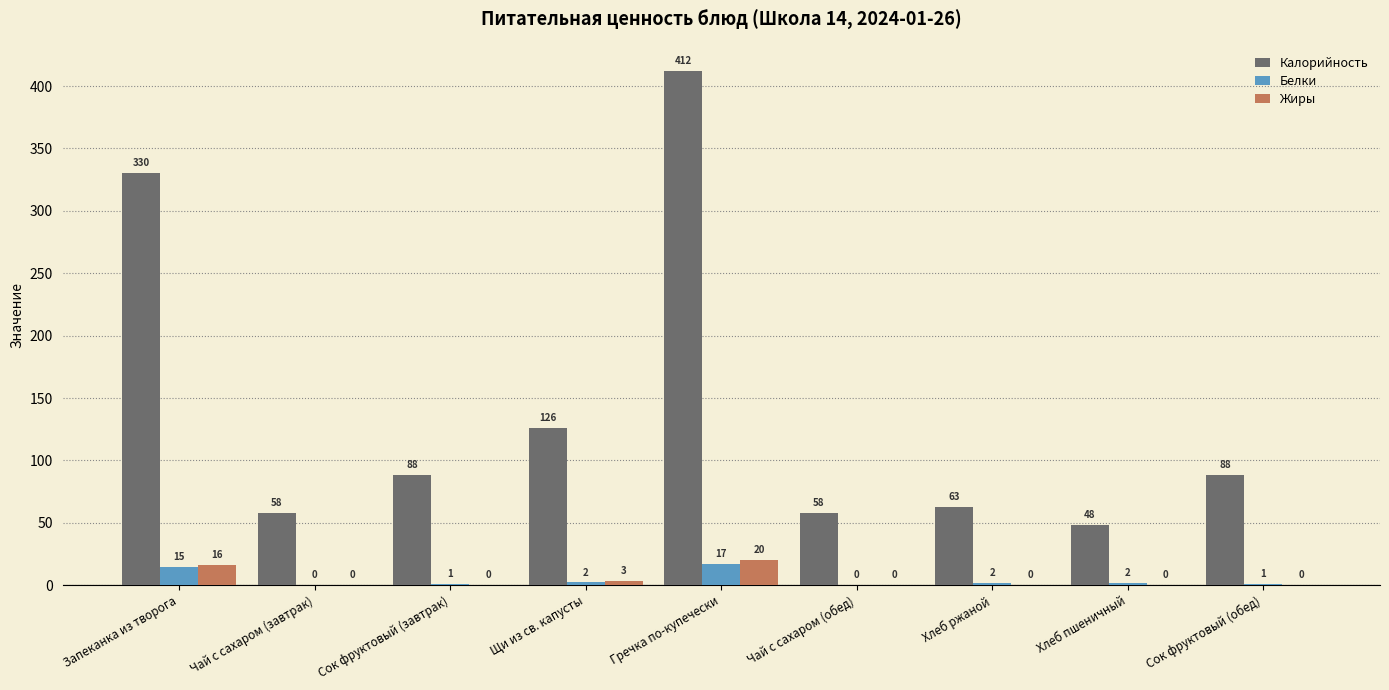

How many series are shown in this chart?

3